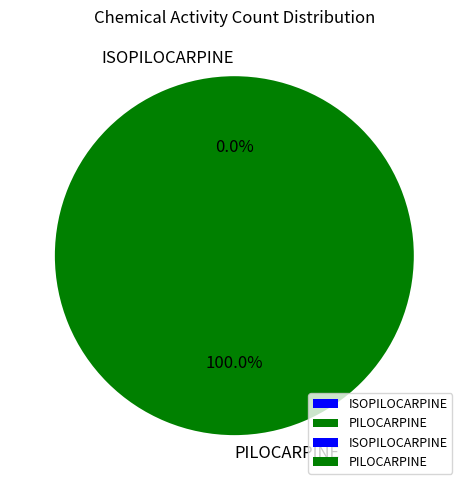

To the nearest percent, what is the difference between the ISOPILOCARPINE and PILOCARPINE slice percentages?

100%